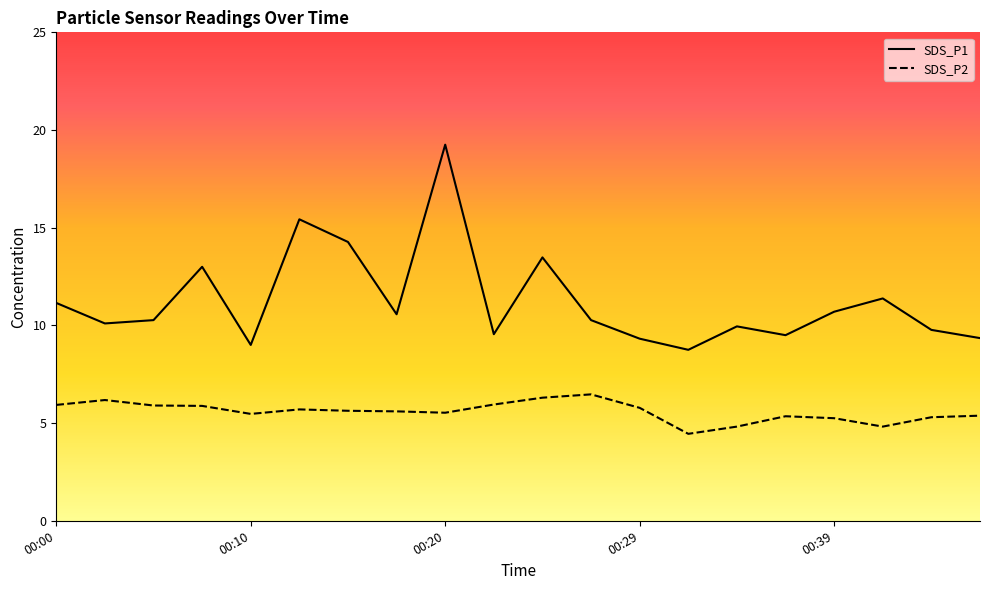

What are all the series names shown in the legend?

SDS_P1, SDS_P2